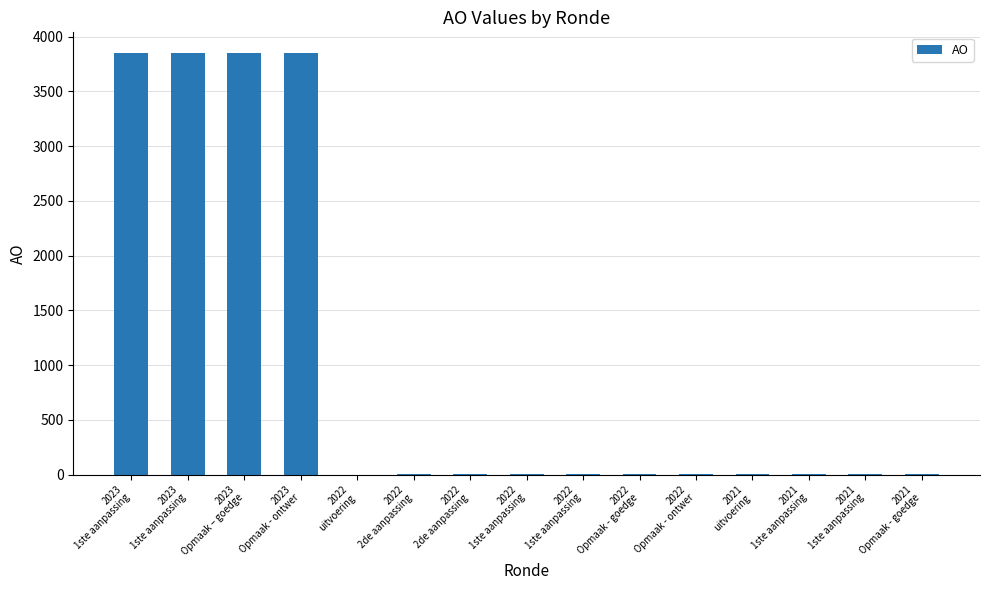

Does the chart contain stacked bars?

No